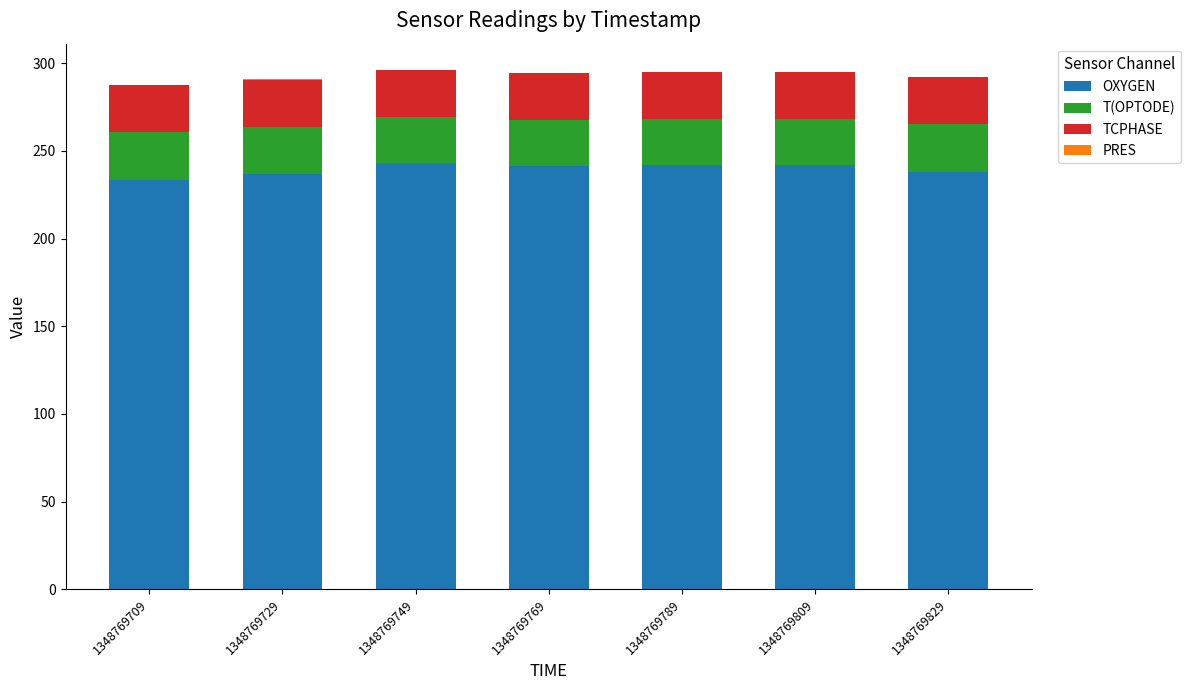

What is the highest value of the OXYGEN series?

243.0